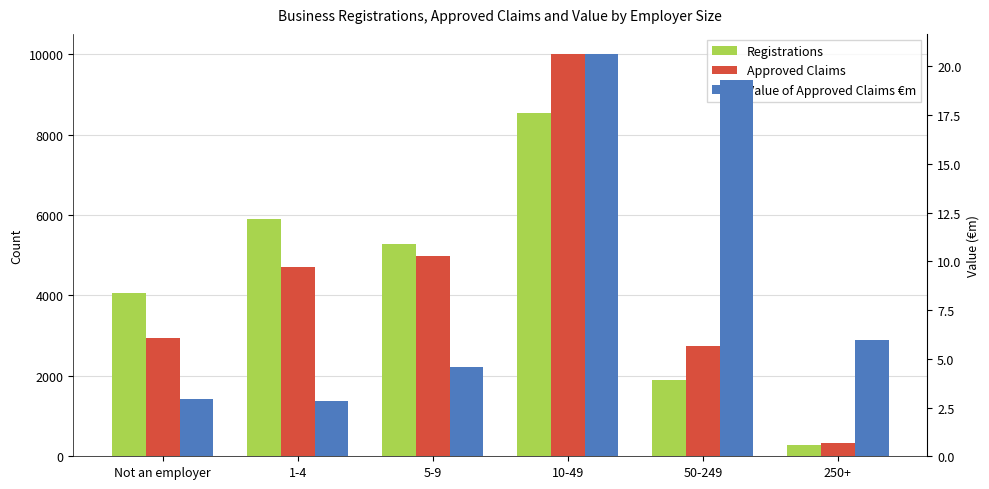

Does the chart contain any negative values?

No